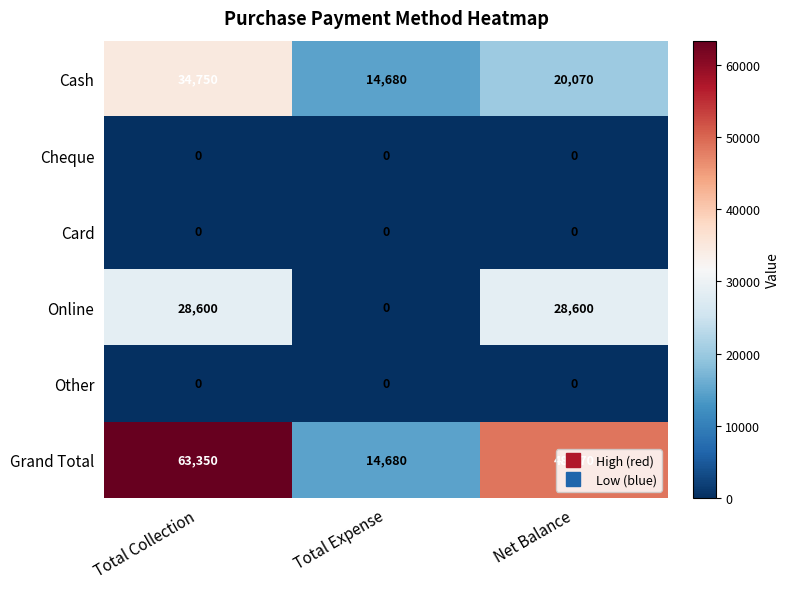

Which series changed the most between Total Expense and Net Balance?

Grand Total